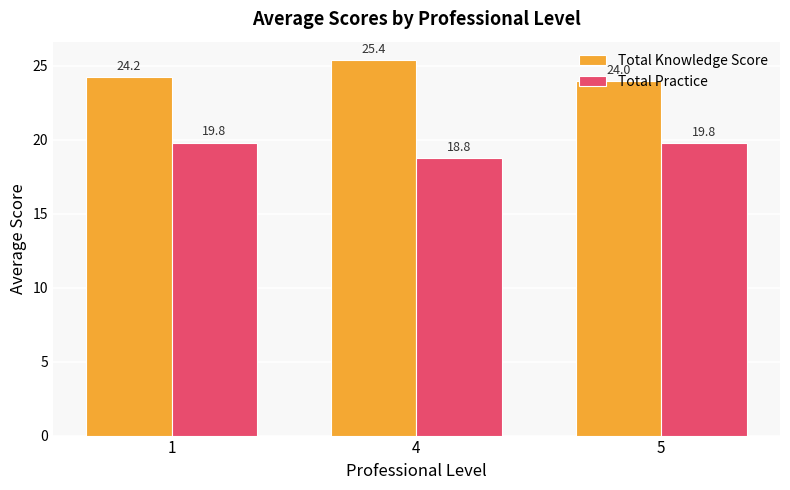

Is it true that Total Practice equals 8.2 at 4?

False